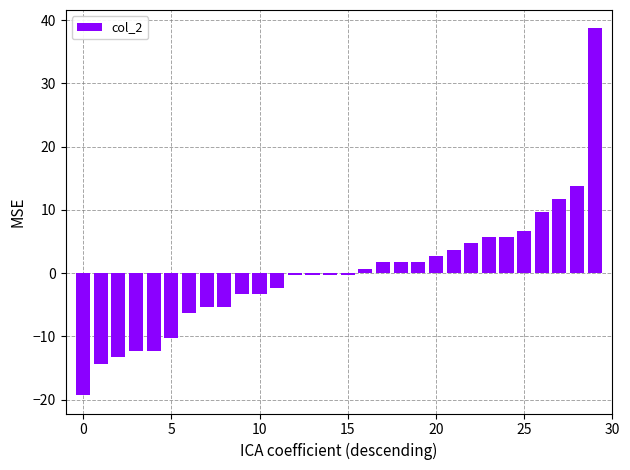

Does the chart contain stacked bars?

No